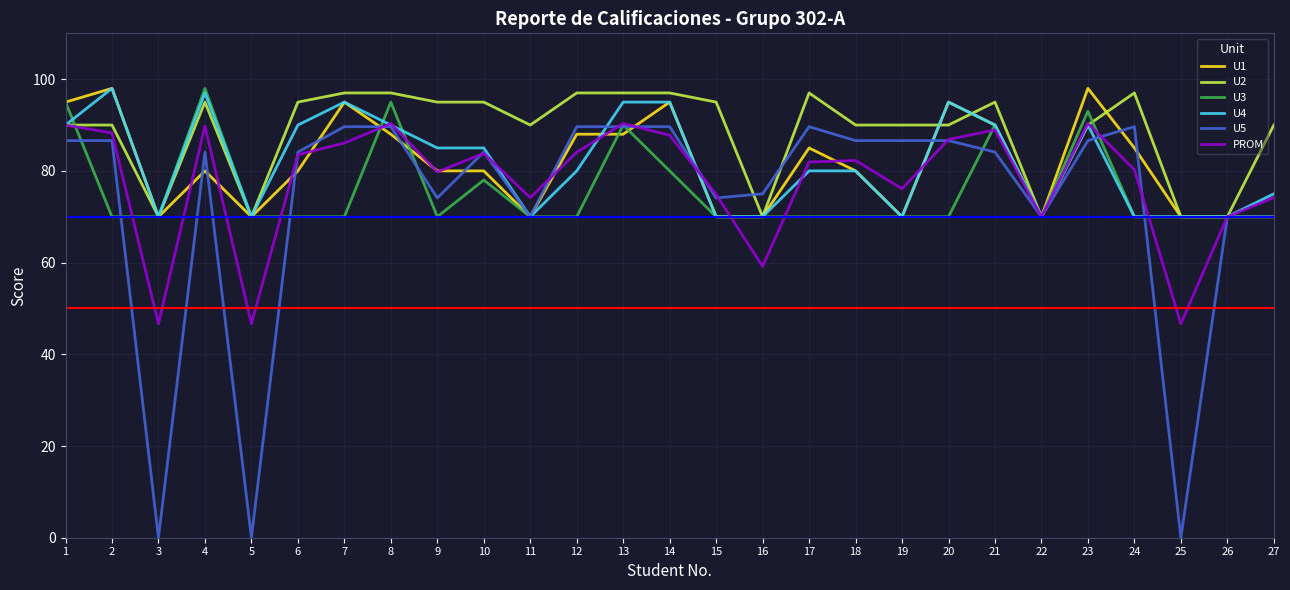

Which series has the largest range (max minus min)?

U5